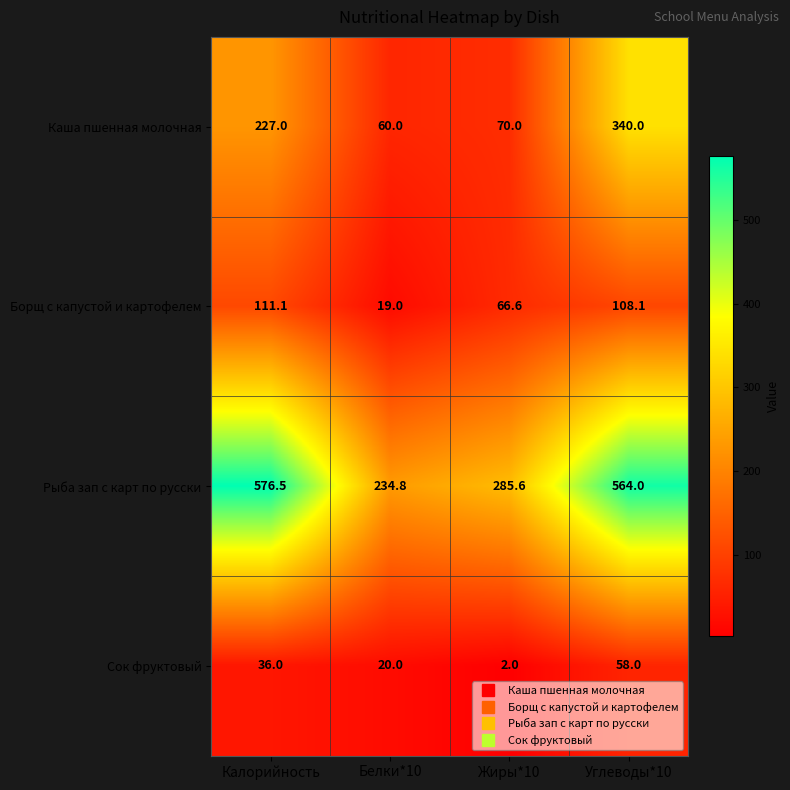

Reading left to right, what are all the values shown in this chart?

Каша пшенная молочная: 227.0	60.0	70.0	340.0
Борщ с капустой и картофелем: 111.1	19.0	66.6	108.1
Рыба зап с карт по русски: 576.5	234.8	285.6	564.0
Сок фруктовый: 36.0	20.0	2.0	58.0